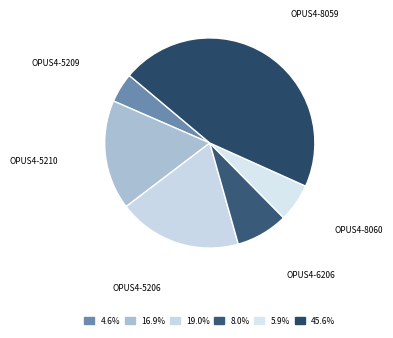

Approximately how many times larger is the value at OPUS4-5209 compared to OPUS4-6206?

0.6